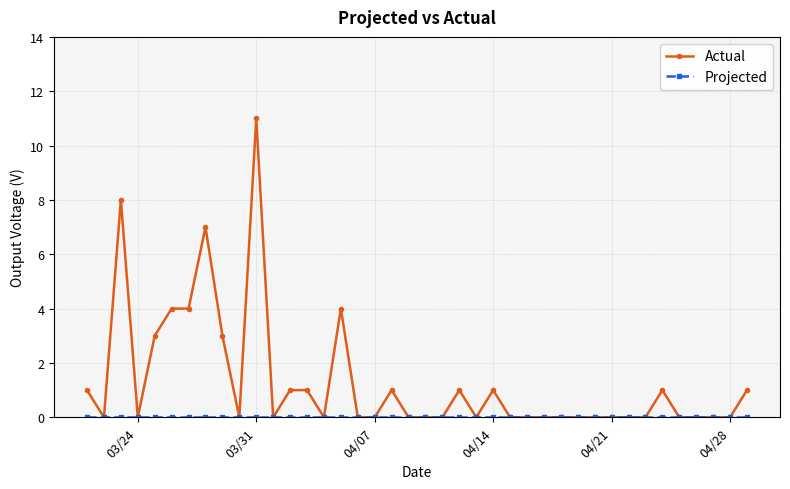

Which series has the widest spread of values?

Actual